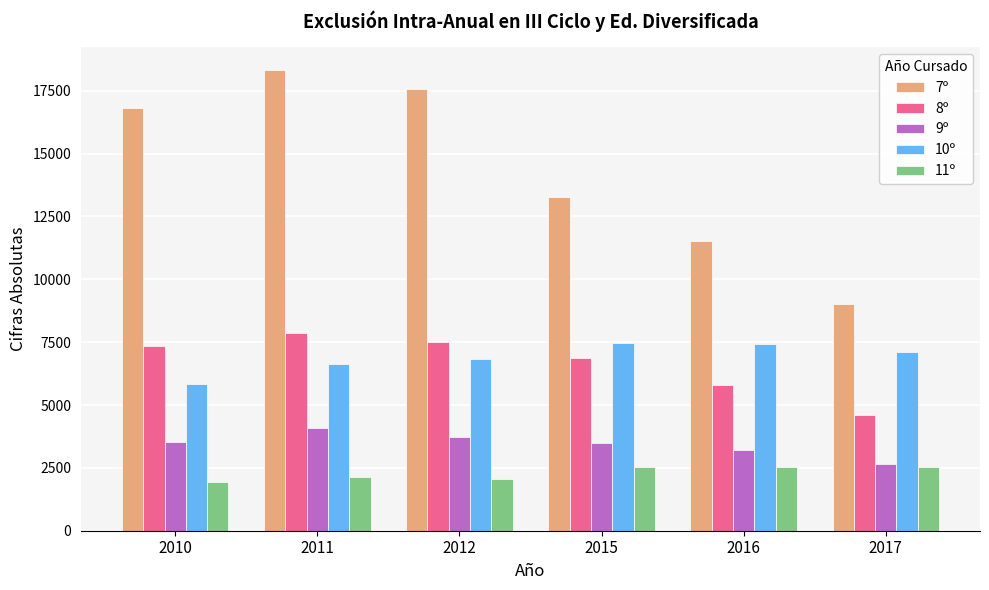

List the series in order of their peak value, lowest first.

11º, 9º, 10º, 8º, 7º